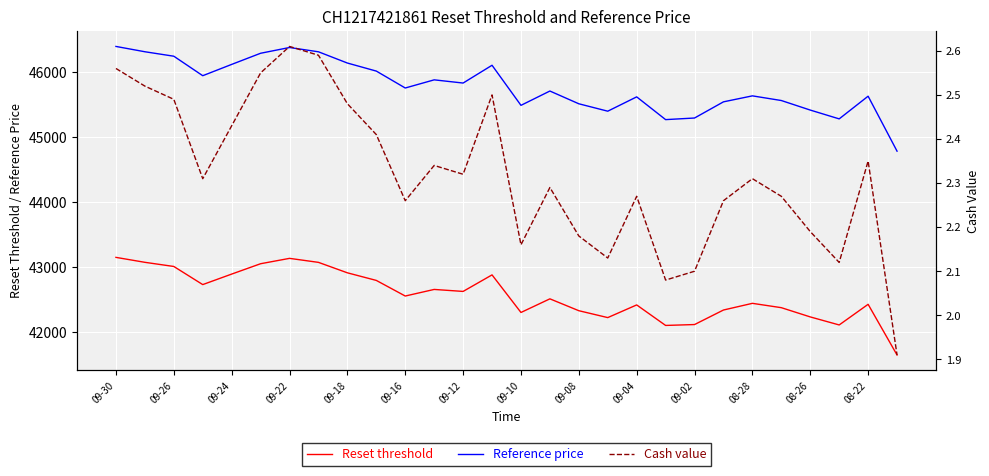

At which category is the sum across all series the highest?

09-30